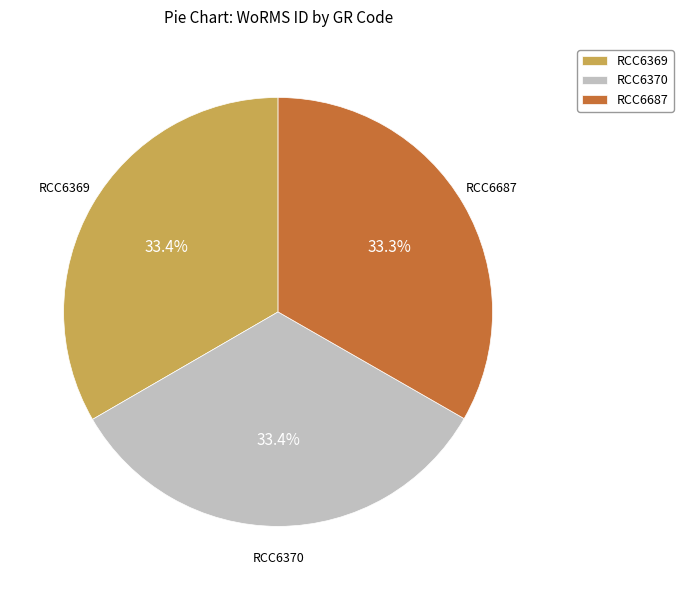

Does RCC6369 account for over 50% of the chart?

No